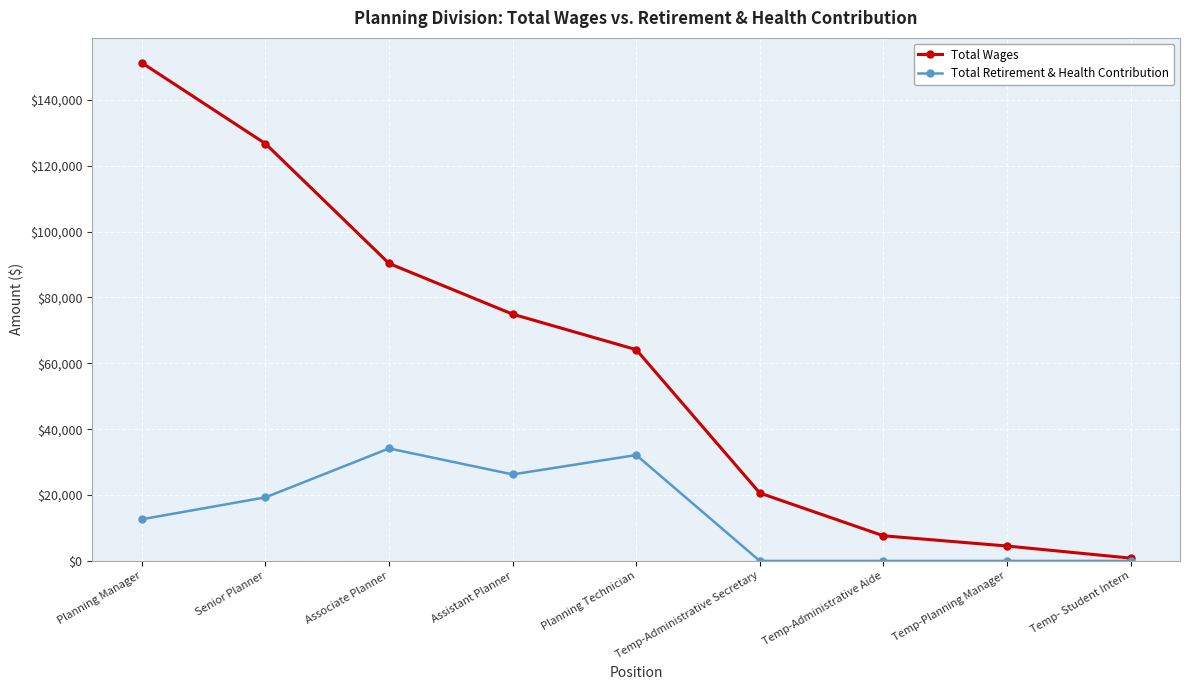

What is the sum of all Total Retirement & Health Contribution values?

124520